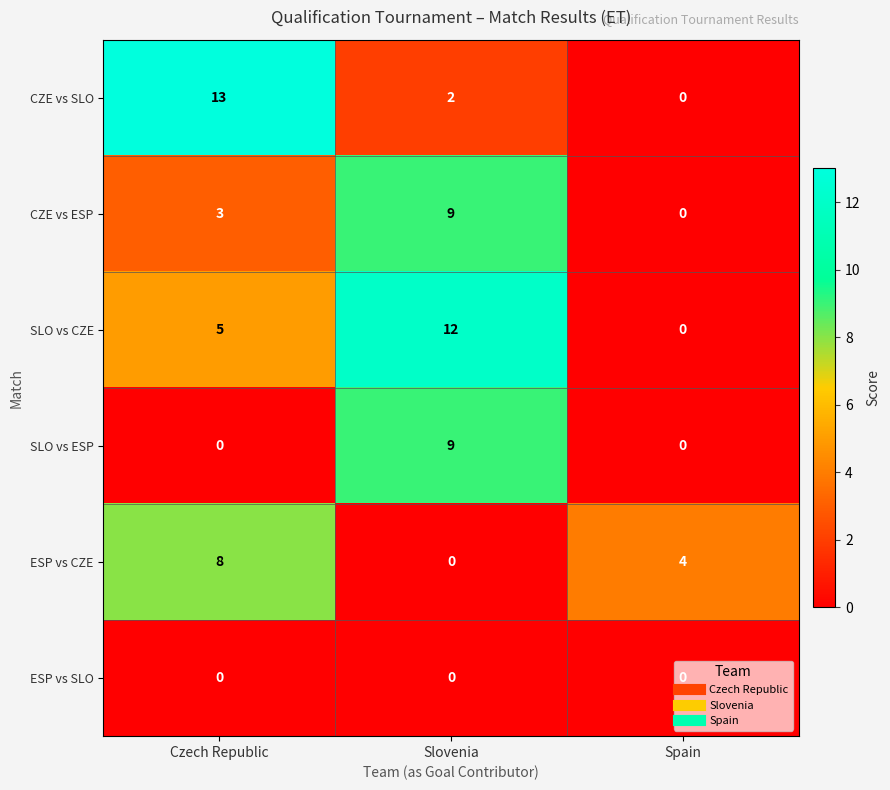

How many categories are shown in the chart?

3